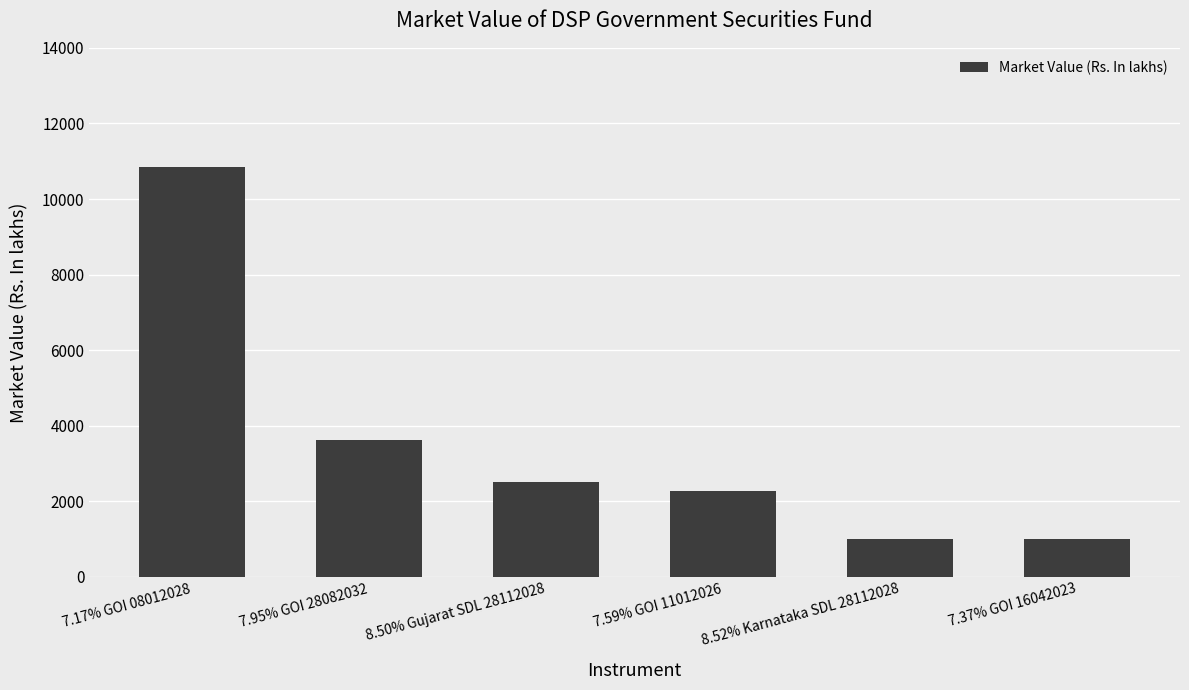

What is the minimum value shown in the chart?

1005.5